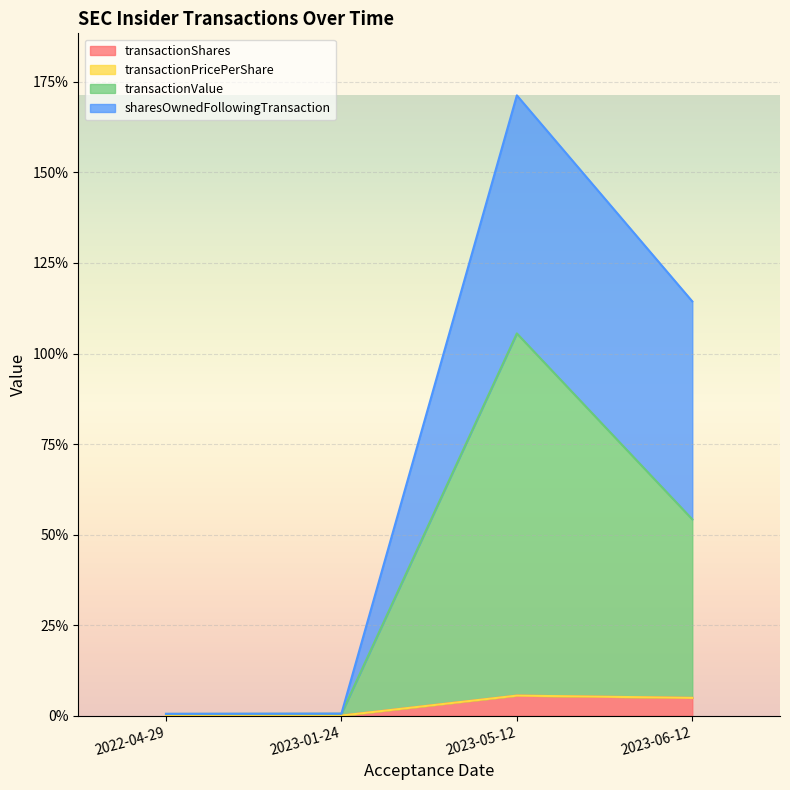

What is the total value across all series at 2023-06-12?

114.4